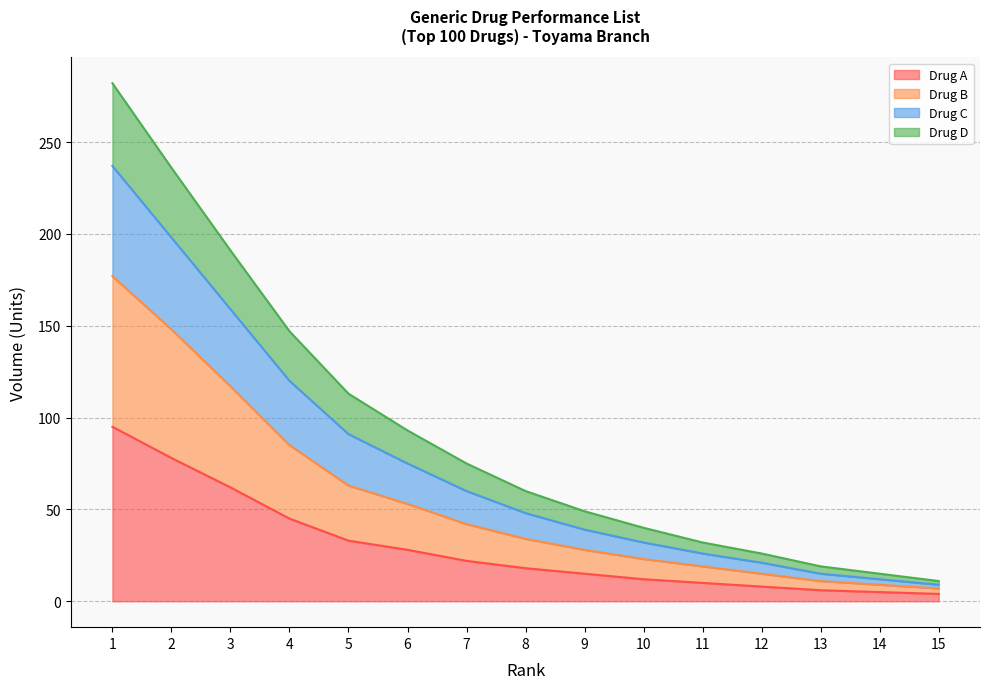

Is the value of Drug B at 5 greater than the value of Drug C at 2?

No